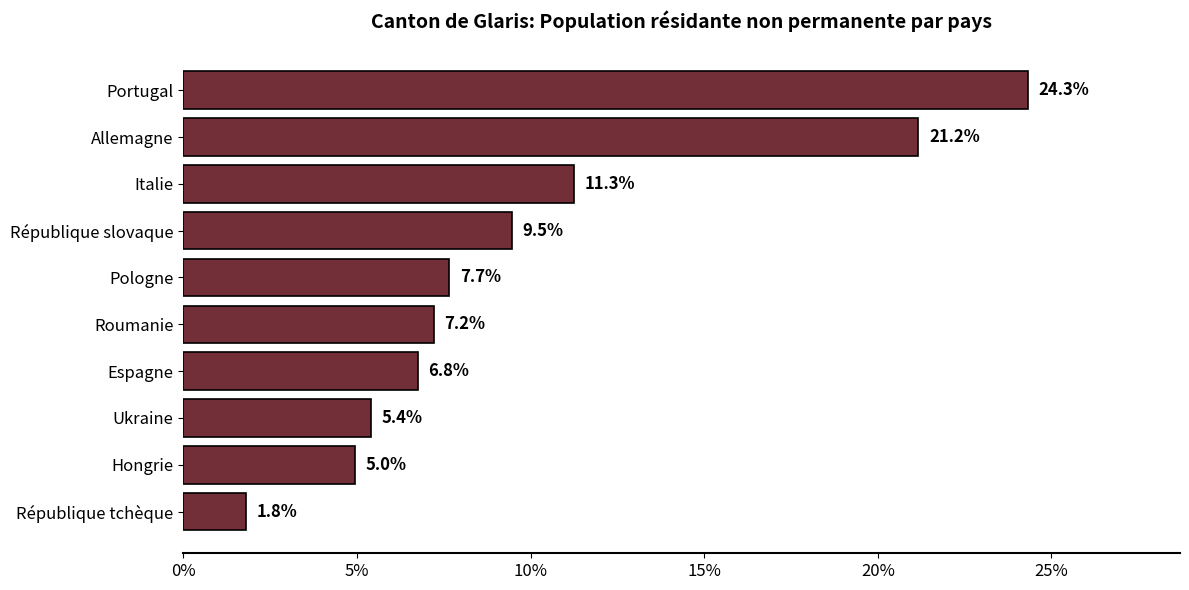

Reading top to bottom, list all the values displayed in this chart.

24.3	21.2	11.3	9.5	7.7	7.2	6.8	5.4	5.0	1.8